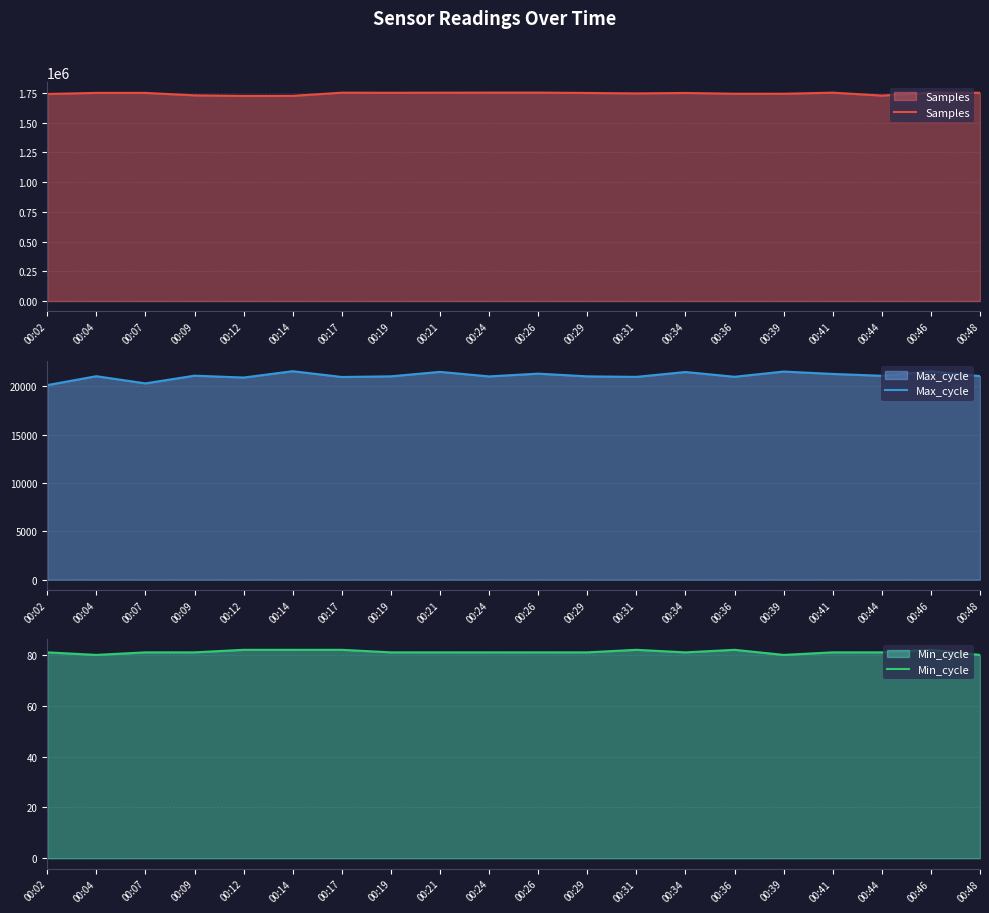

What is the sum of the Min_cycle values at 00:34 and 00:21?

162